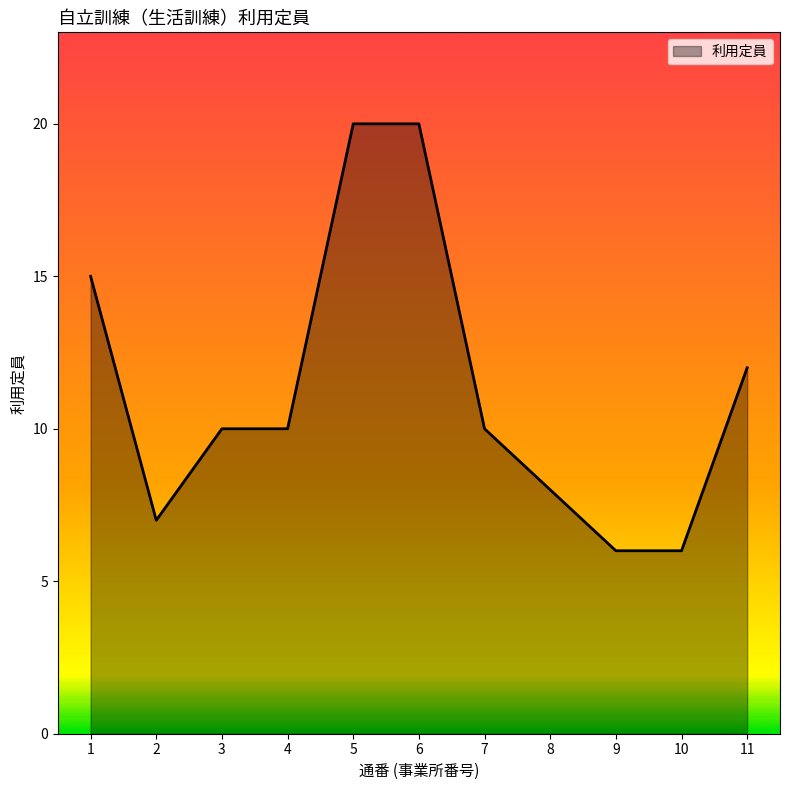

Which has a higher value, 11 or 8?

11